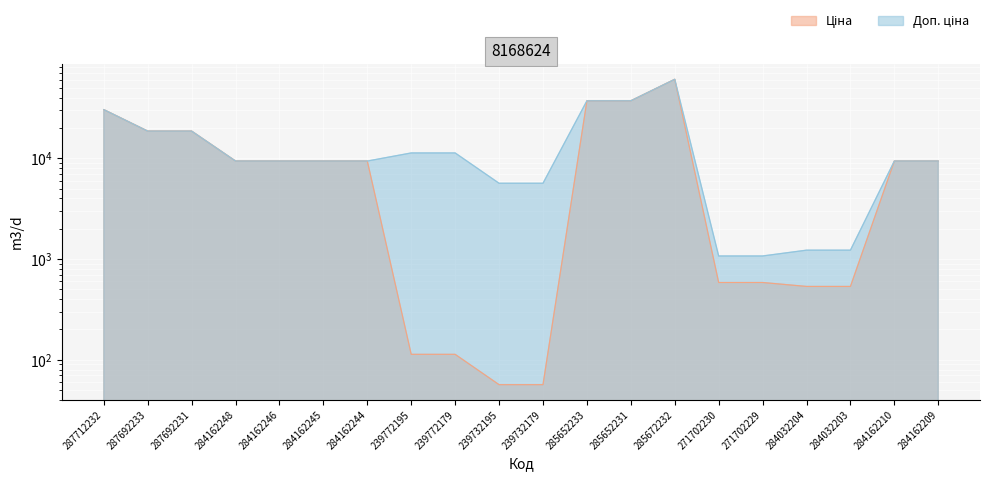

Reading left to right, what are all the values shown in this chart?

Ціна: 287712232=30512.3	287692233=18671.5	287692231=18671.5	284162248=9416.9	284162246=9416.9	284162245=9416.9	284162244=9416.9	239772195=113.3	239772179=113.3	239732195=56.7	239732179=56.7	285652233=37343.0	285652231=37343.0	285672232=61024.7	271702230=586.0	271702229=586.0	284032204=535.4	284032203=535.4	284162210=9416.9	284162209=9416.9
Доп. ціна: 287712232=30512.3	287692233=18671.5	287692231=18671.5	284162248=9416.9	284162246=9416.9	284162245=9416.9	284162244=9416.9	239772195=11334.0	239772179=11334.0	239732195=5667.0	239732179=5667.0	285652233=37343.0	285652231=37343.0	285672232=61024.7	271702230=1074.5	271702229=1074.5	284032204=1227.2	284032203=1227.2	284162210=9416.9	284162209=9416.9